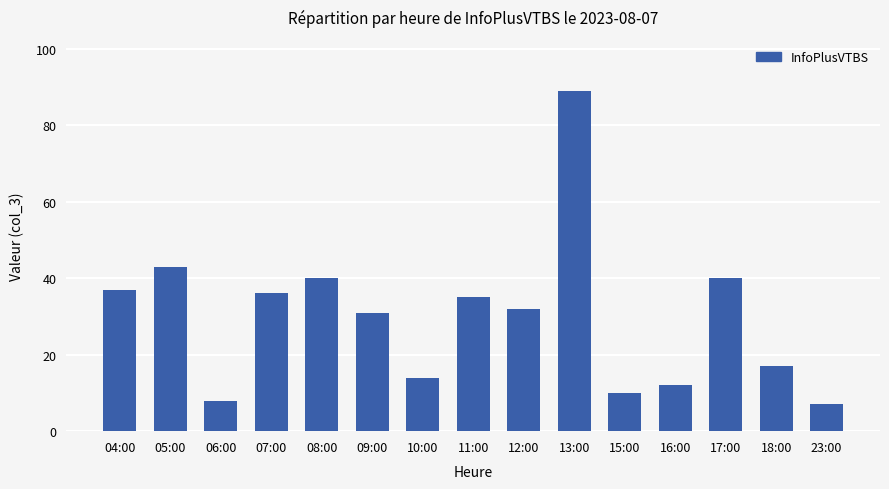

The chart shows a value of 12 at 16:00. True or false?

True